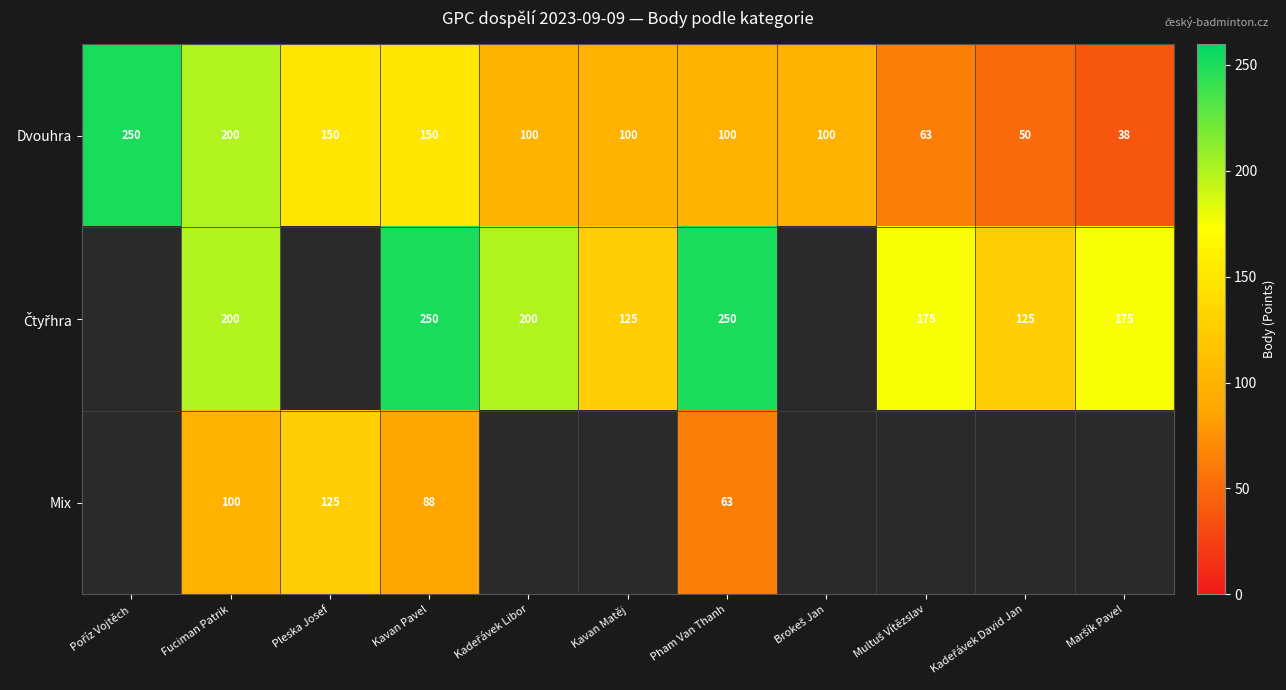

The Mix series shows 88 at Kavan Pavel. True or false?

True